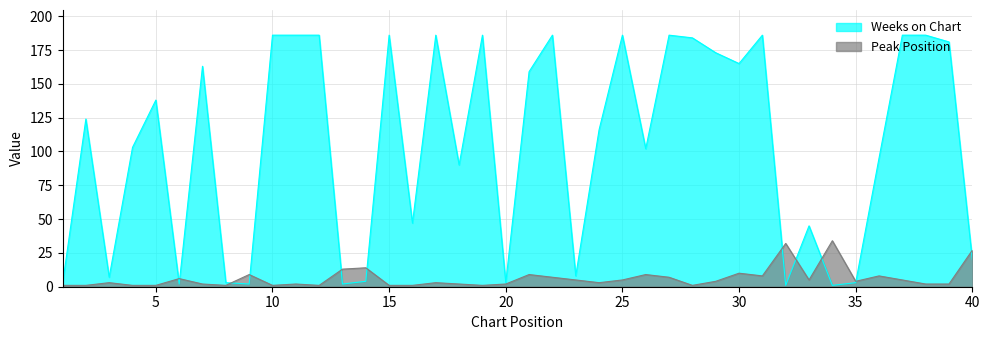

Between 5 and 9, which series saw the biggest shift?

Weeks on Chart